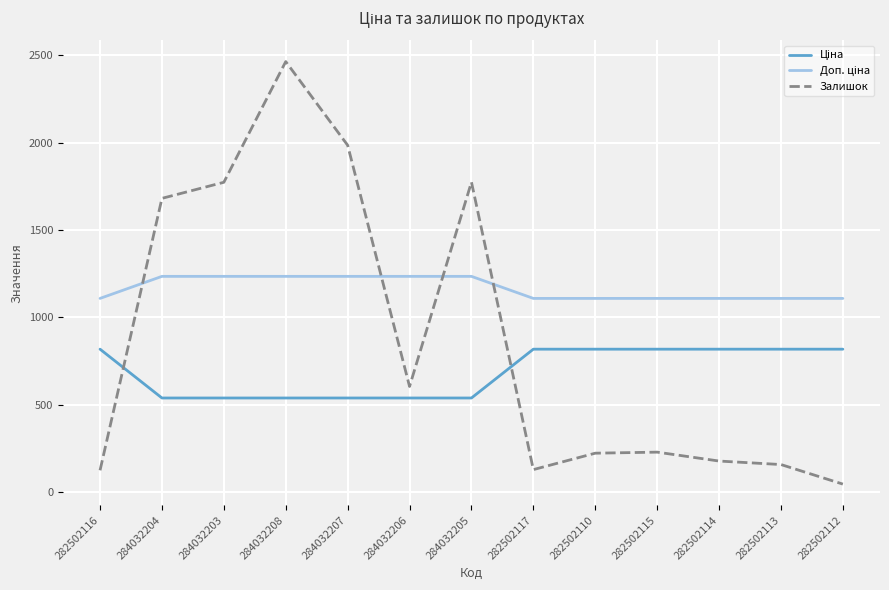

At which category is the sum across all series the highest?

284032208